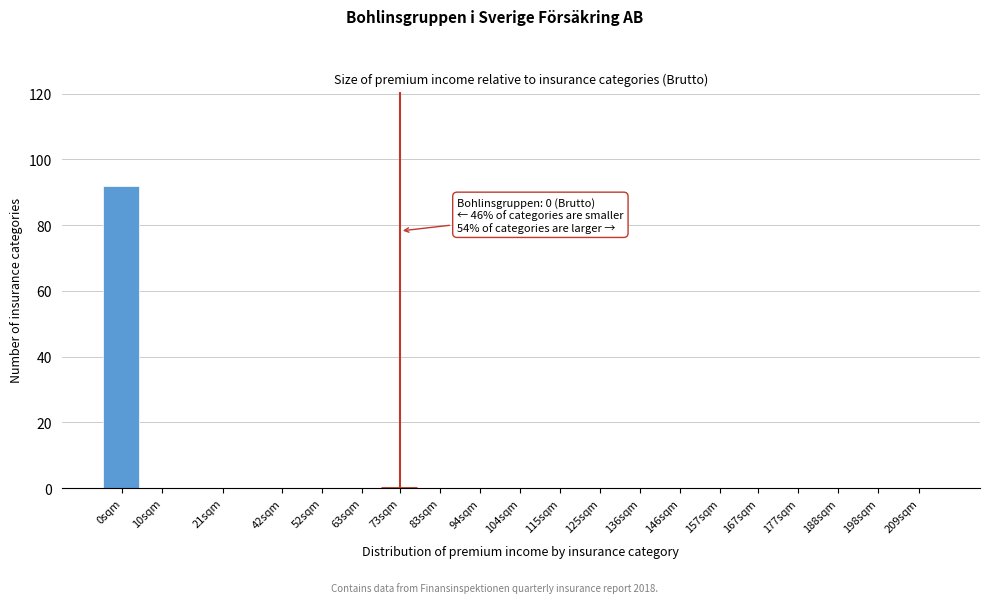

Reading left to right, list all the values displayed in this chart.

0sqm=92	10sqm=0	21sqm=0	42sqm=0	52sqm=0	63sqm=0	73sqm=0	83sqm=0	94sqm=0	104sqm=0	115sqm=0	125sqm=0	136sqm=0	146sqm=0	157sqm=0	167sqm=0	177sqm=0	188sqm=0	198sqm=0	209sqm=0